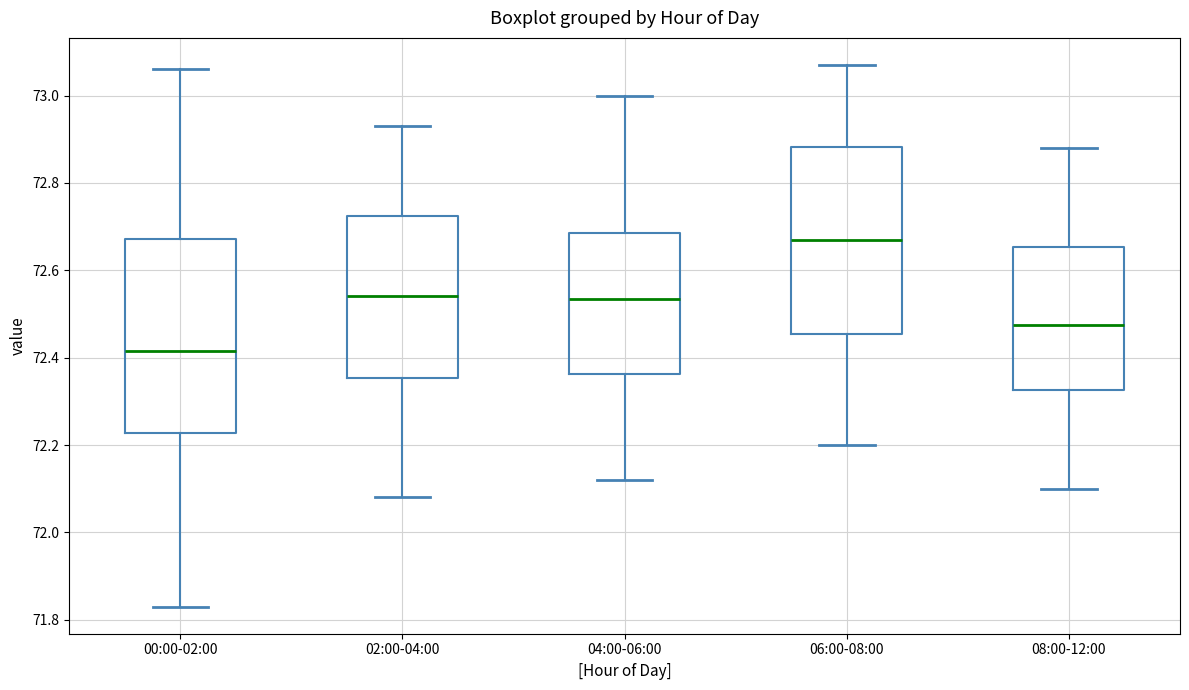

Reading left to right, read every box against the y-axis: the position of its median line, the range the box covers, and the ends of its whiskers. The values are not printed on the chart, so give them approximately, as read against the axis.

00:00-02:00: median 72.42, box 72.22 to 72.68, whiskers 71.84 to 73.06
02:00-04:00: median 72.54, box 72.36 to 72.72, whiskers 72.08 to 72.94
04:00-06:00: median 72.54, box 72.36 to 72.68, whiskers 72.12 to 73.00
06:00-08:00: median 72.68, box 72.46 to 72.88, whiskers 72.20 to 73.08
08:00-12:00: median 72.48, box 72.32 to 72.66, whiskers 72.10 to 72.88